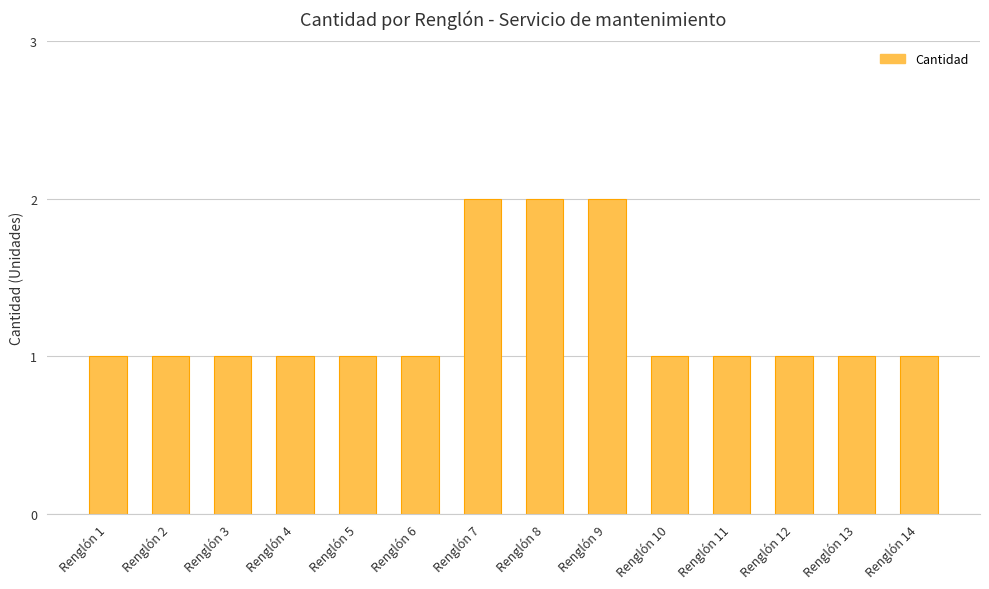

What is the ratio of the value at Renglón 8 to the value at Renglón 5?

2.0